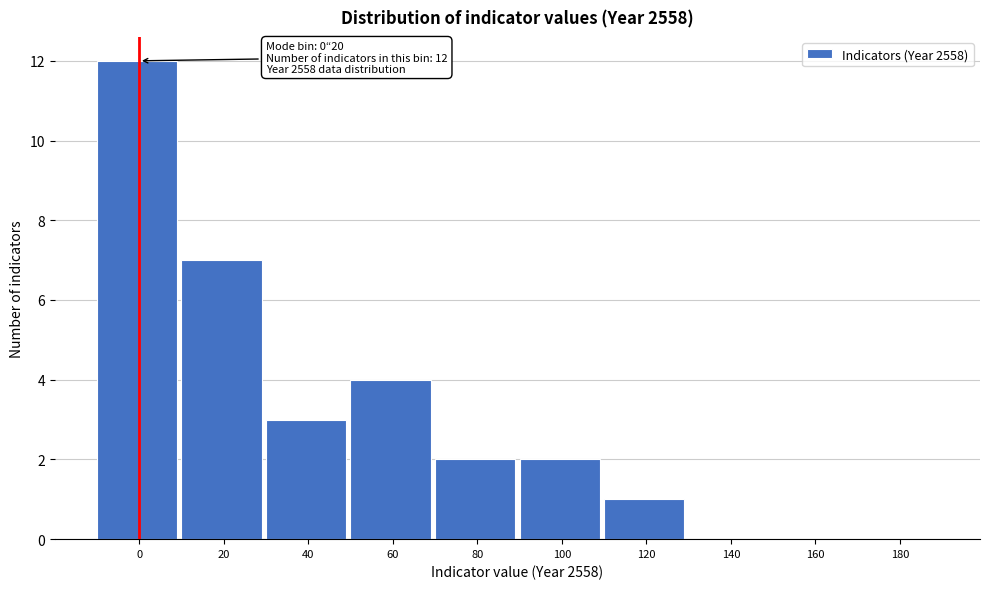

Reading left to right, list all the values displayed in this chart.

0=12	20=7	40=3	60=4	80=2	100=2	120=1	140=0	160=0	180=0